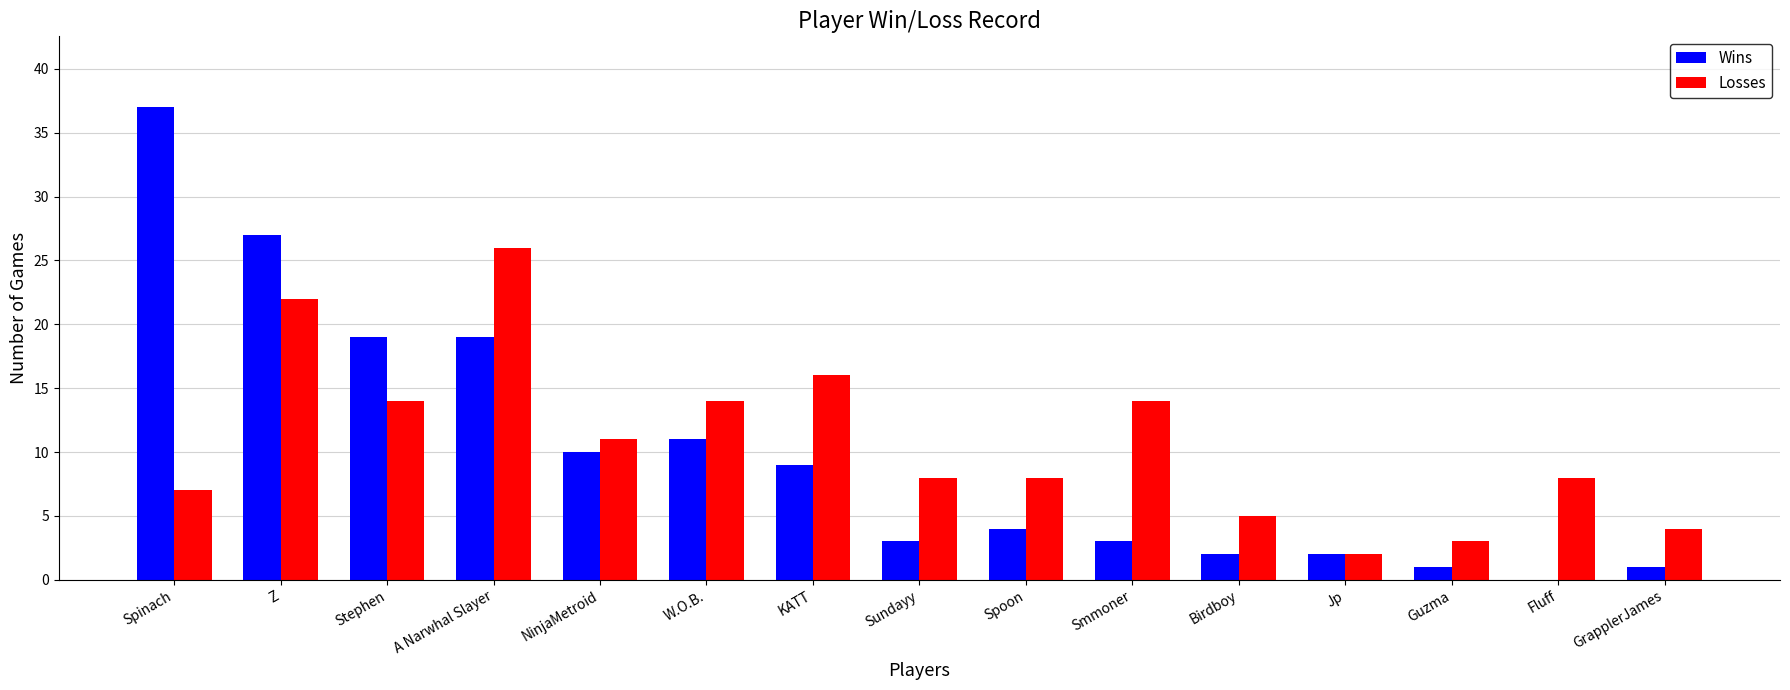

The Wins series shows 11 at W.O.B.. True or false?

True